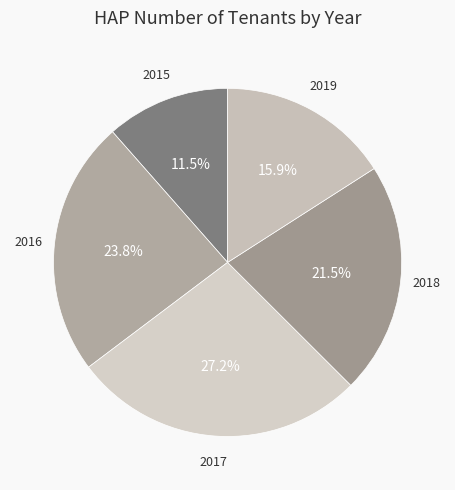

What is the largest slice in the pie chart?

2017